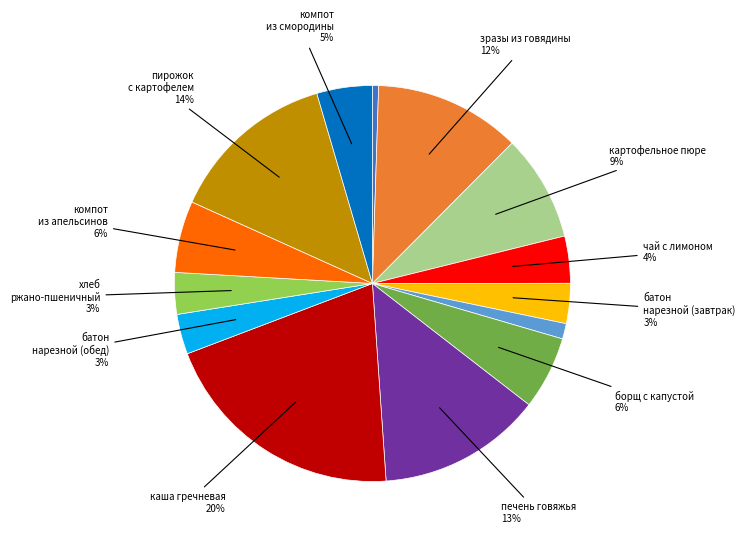

Is there a majority slice in this chart?

No